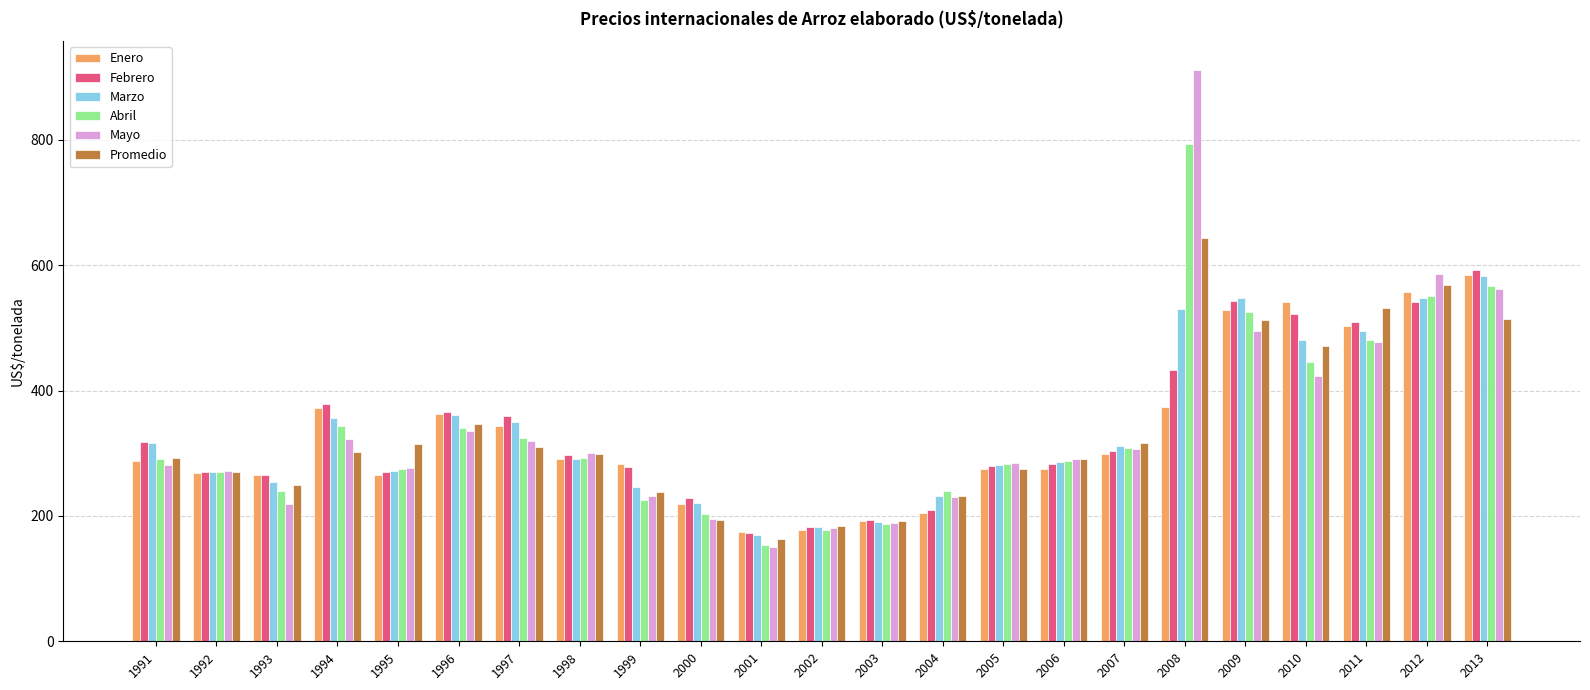

Is the value of Marzo at 2002 greater than the value of Enero at 1998?

No